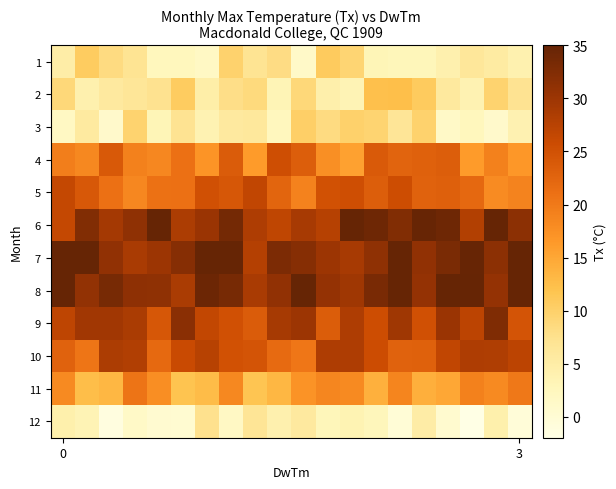

Which series has the largest total across all categories?

8